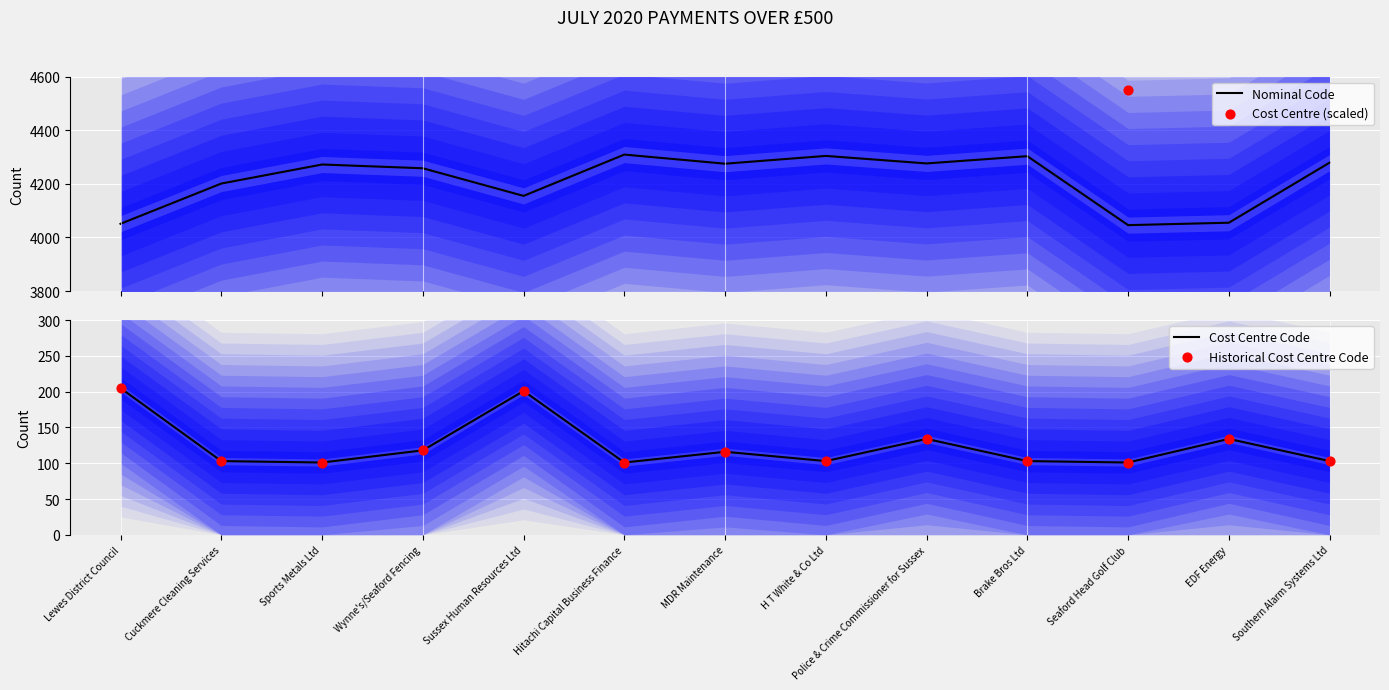

At how many categories does at least one series exceed 3455?

13